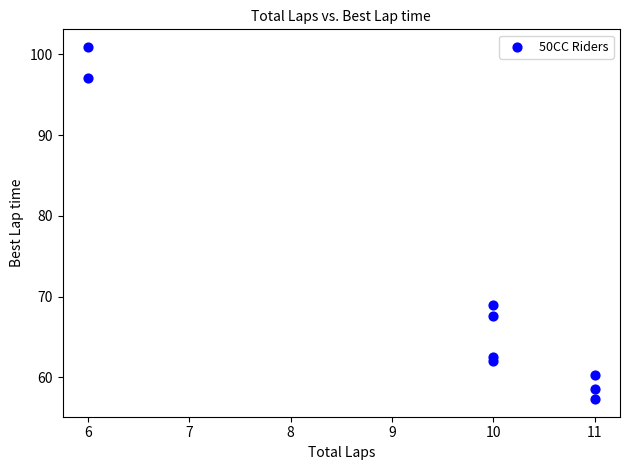

What is the range of Y values (max minus min)?

43.6